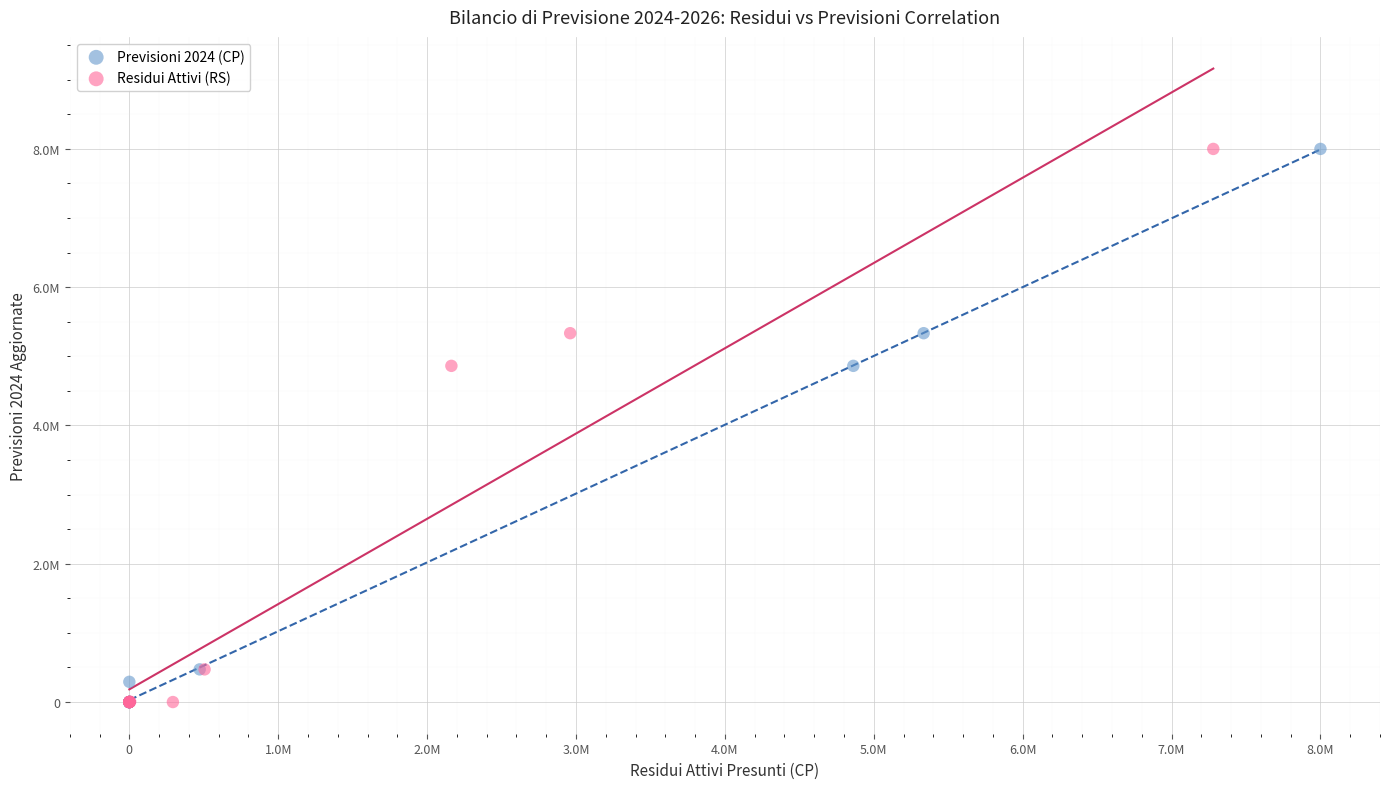

What are all the series names shown in the legend?

Previsioni 2024 (CP), Residui Attivi (RS)